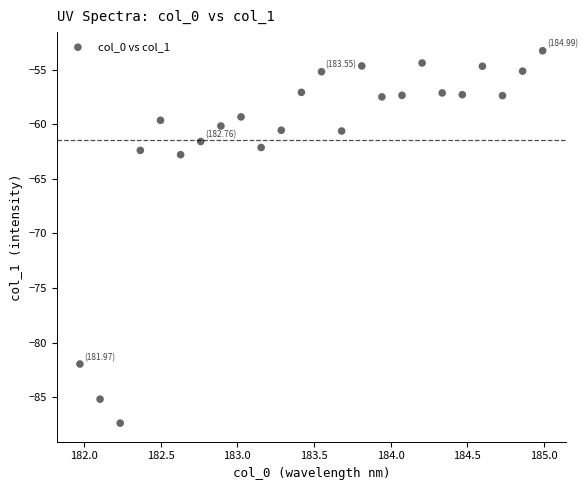

What is the range of Y values (max minus min)?

34.1